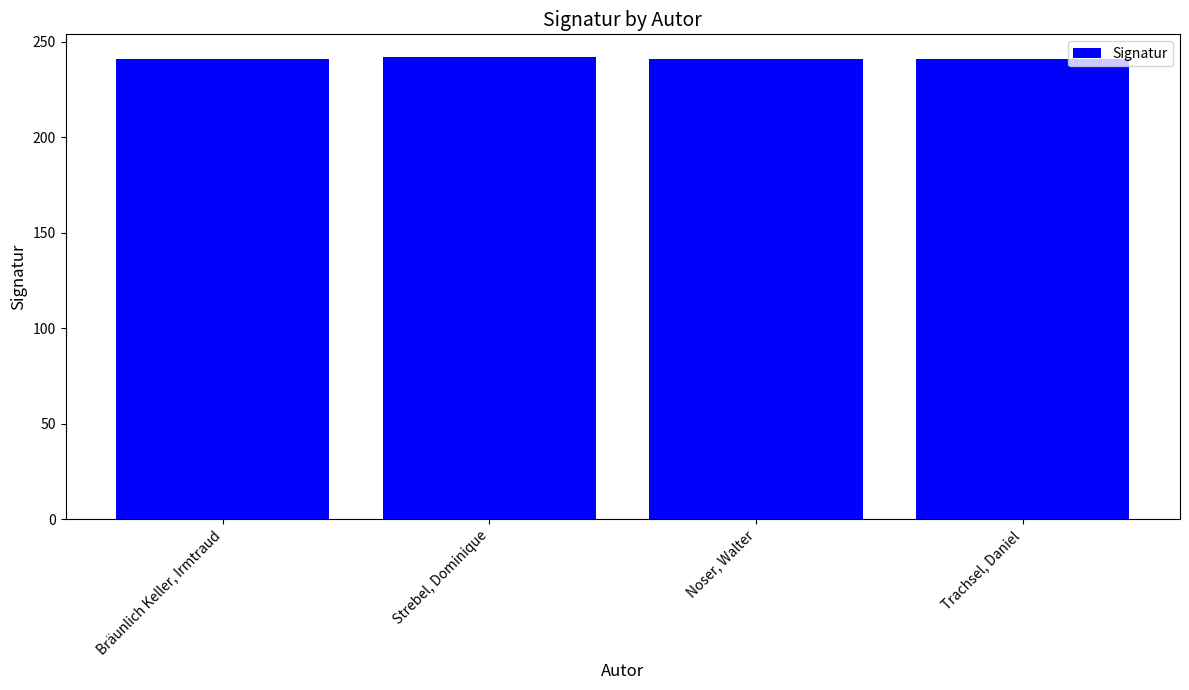

What is the label of the 2nd bar from the right?

Noser, Walter